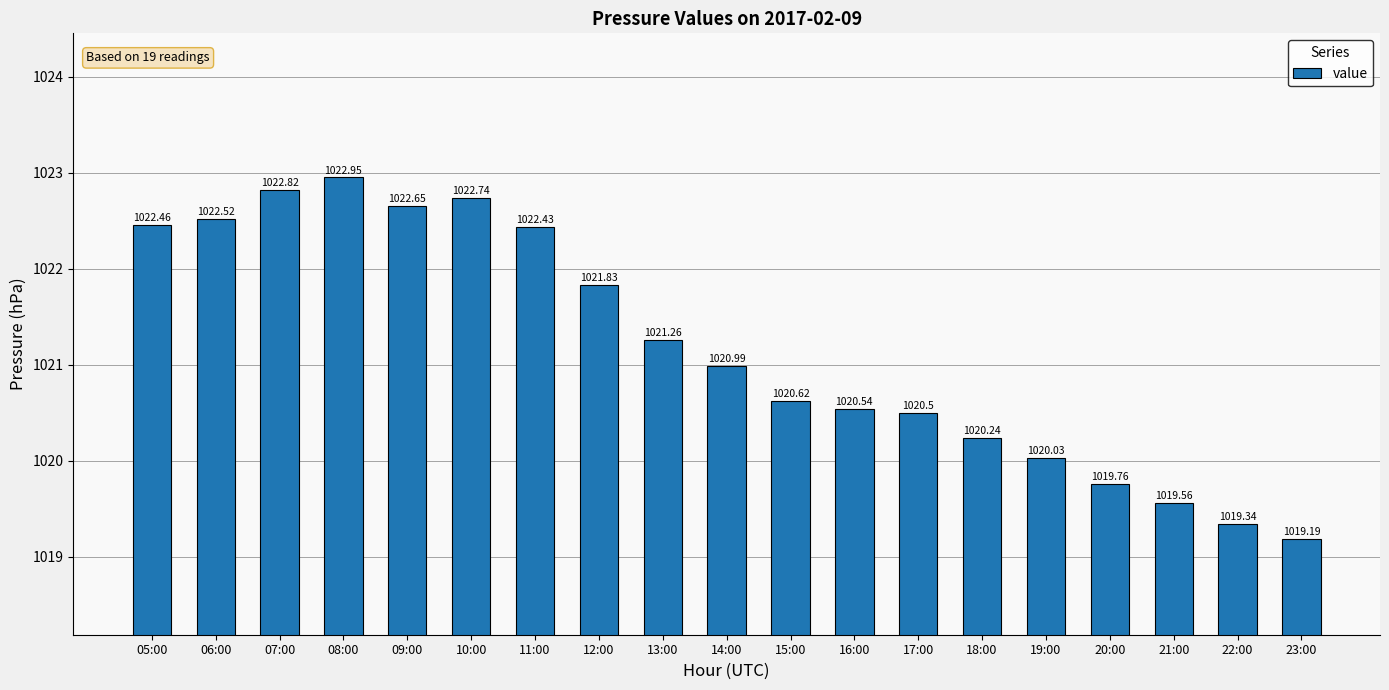

List the labels in order of value, smallest first.

23:00, 22:00, 21:00, 20:00, 19:00, 18:00, 17:00, 16:00, 15:00, 14:00, 13:00, 12:00, 11:00, 05:00, 06:00, 09:00, 10:00, 07:00, 08:00